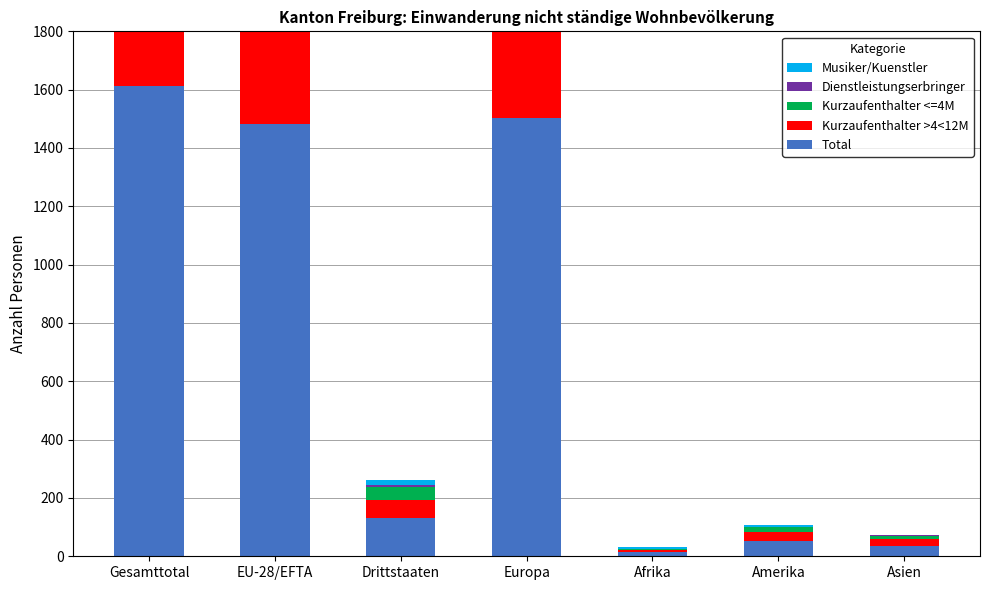

What is the difference between the maximum and minimum values in the Kurzaufenthalter >4<12M series?

1279